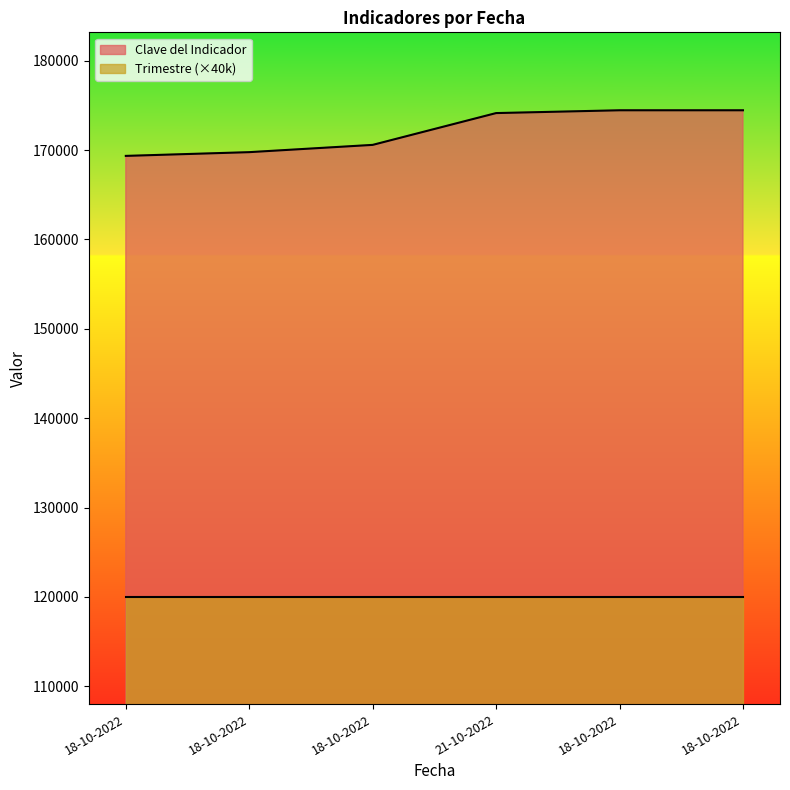

Where does the data first go above 174145?

18-10-2022